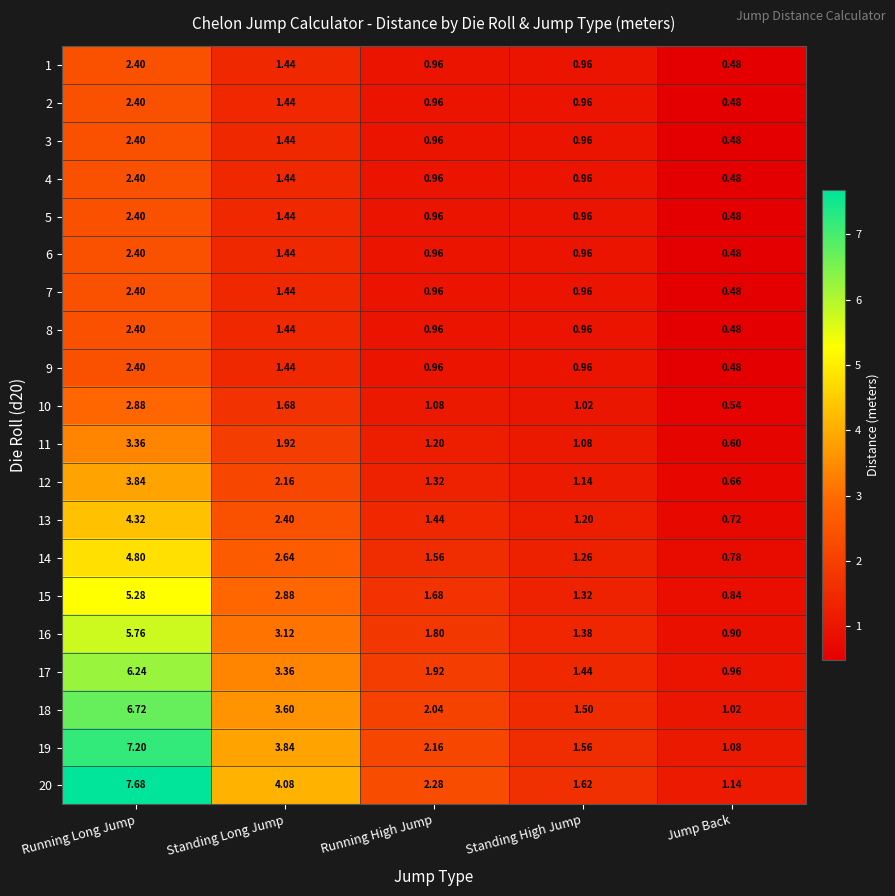

Is the value of 12 at Standing High Jump greater than the value of 5 at Running Long Jump?

No